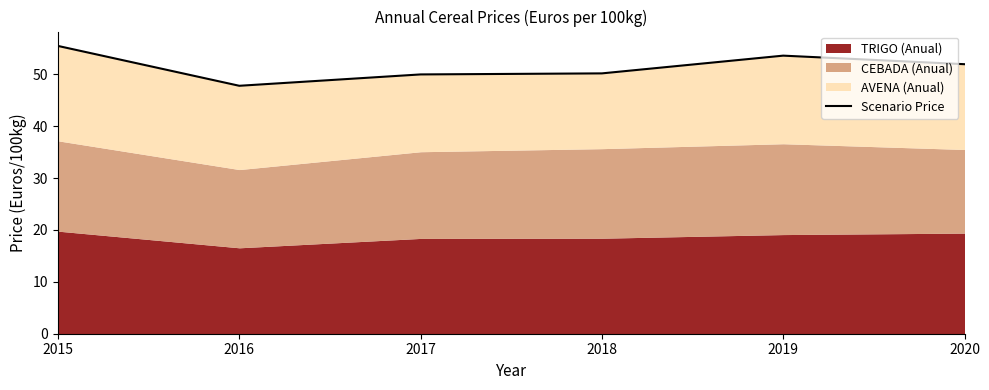

What is the greatest value displayed?

55.5